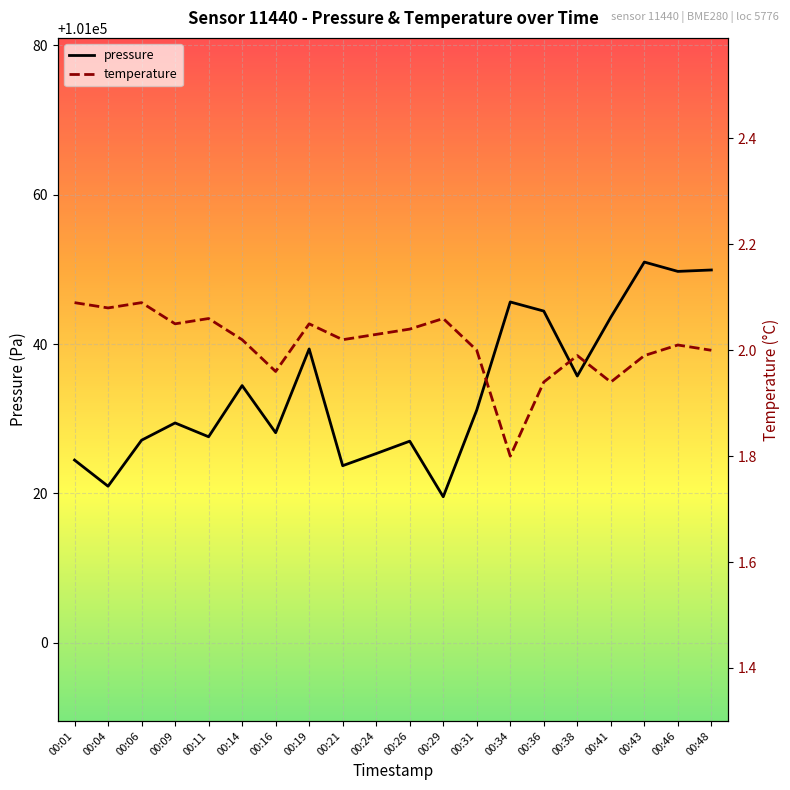

What is the lowest value of the pressure series?

101019.6